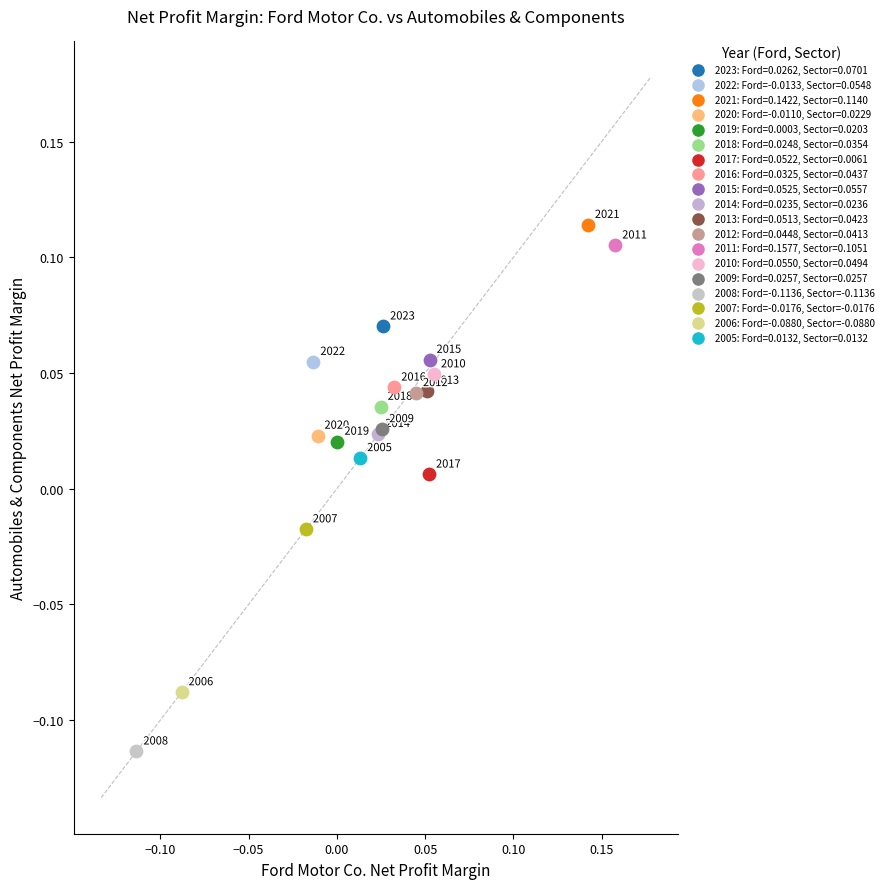

Which series reaches the minimum Y coordinate?

2008: Ford=-0.1136, Sector=-0.1136